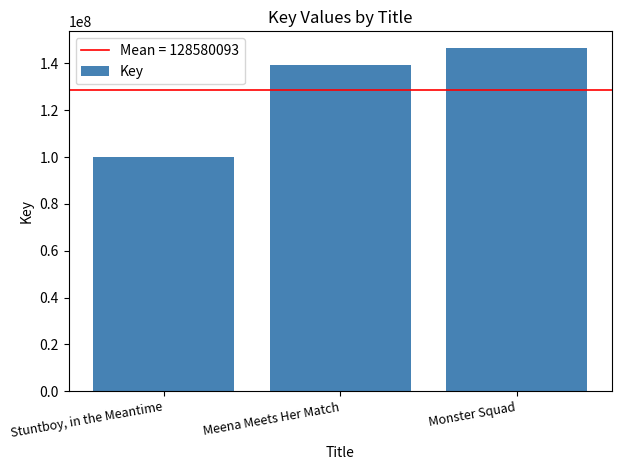

What is the ratio of the value at Meena Meets Her Match to the value at Monster Squad?

1.0